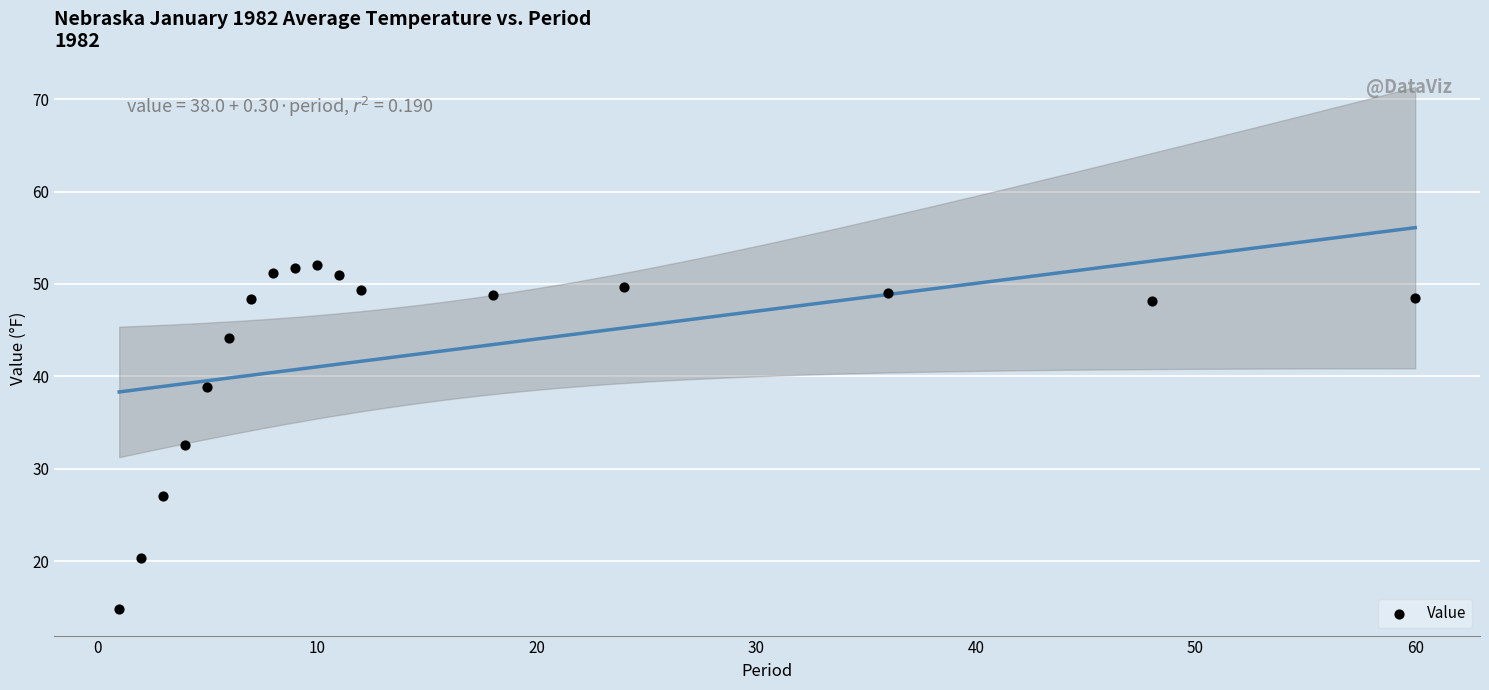

What is the range of Y values (max minus min)?

37.3